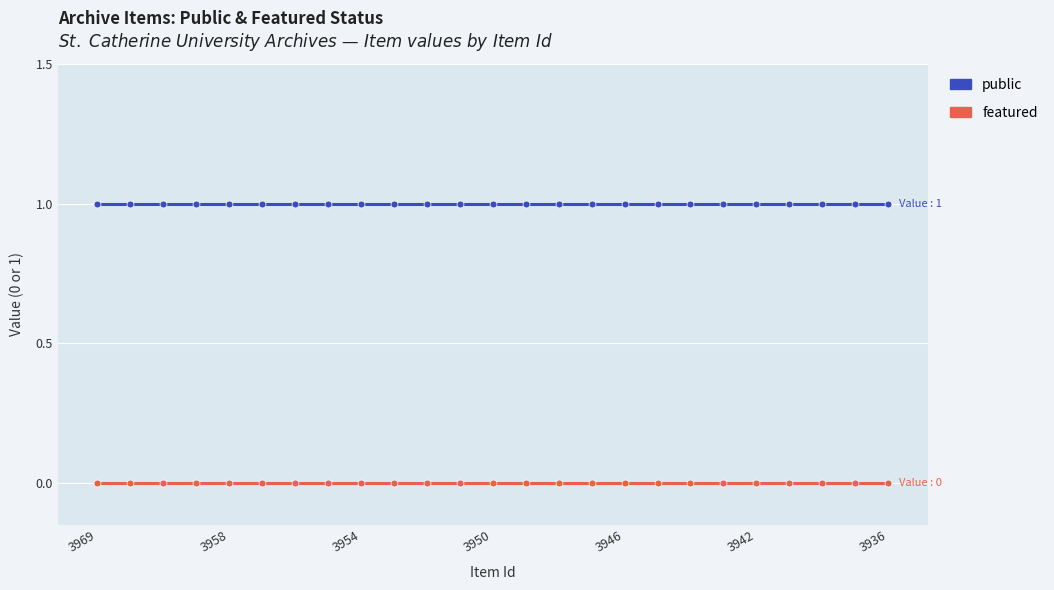

Which series has the largest total across all categories?

public